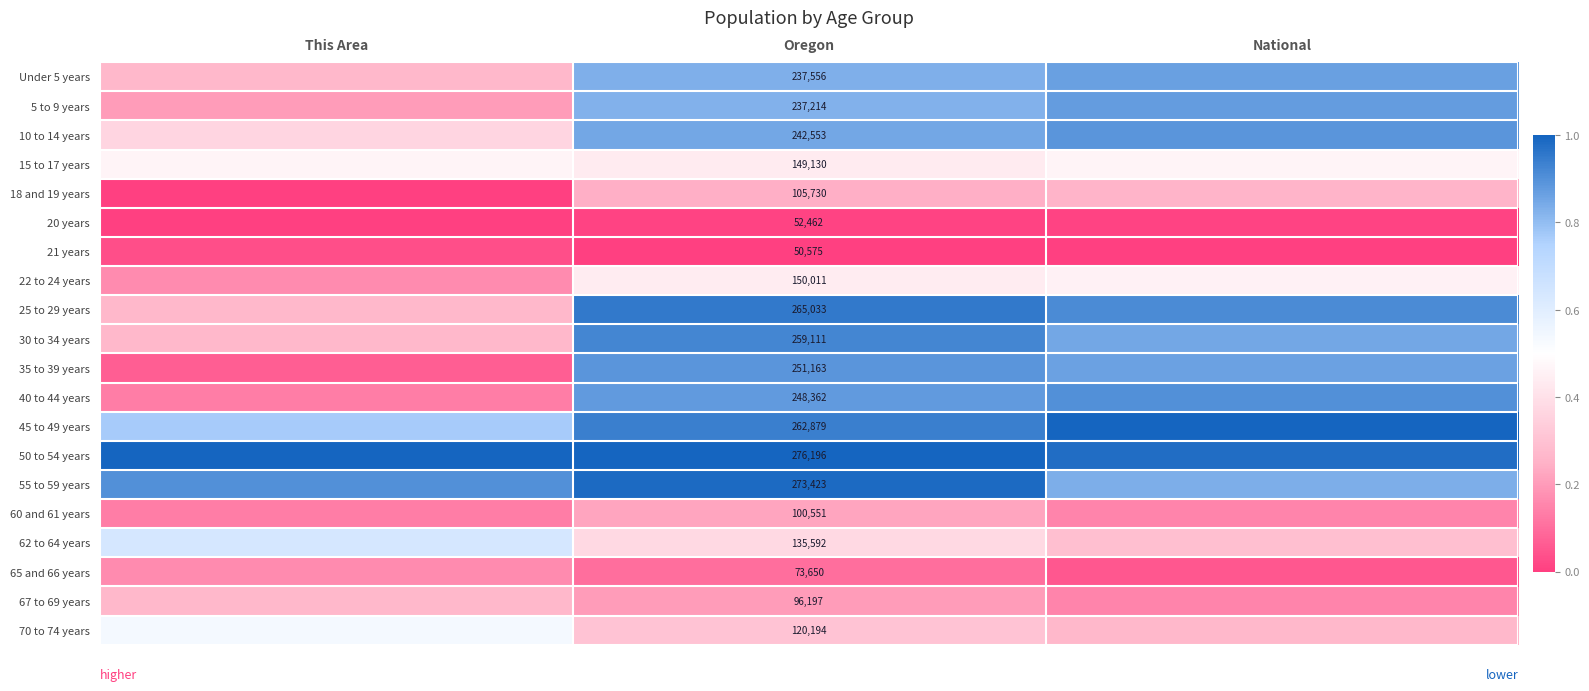

At National, list the series in order from largest to smallest.

45 to 49 years, 50 to 54 years, 25 to 29 years, 40 to 44 years, 10 to 14 years, 5 to 9 years, Under 5 years, 35 to 39 years, 30 to 34 years, 55 to 59 years, 15 to 17 years, 22 to 24 years, 62 to 64 years, 70 to 74 years, 18 and 19 years, 67 to 69 years, 60 and 61 years, 65 and 66 years, 20 years, 21 years